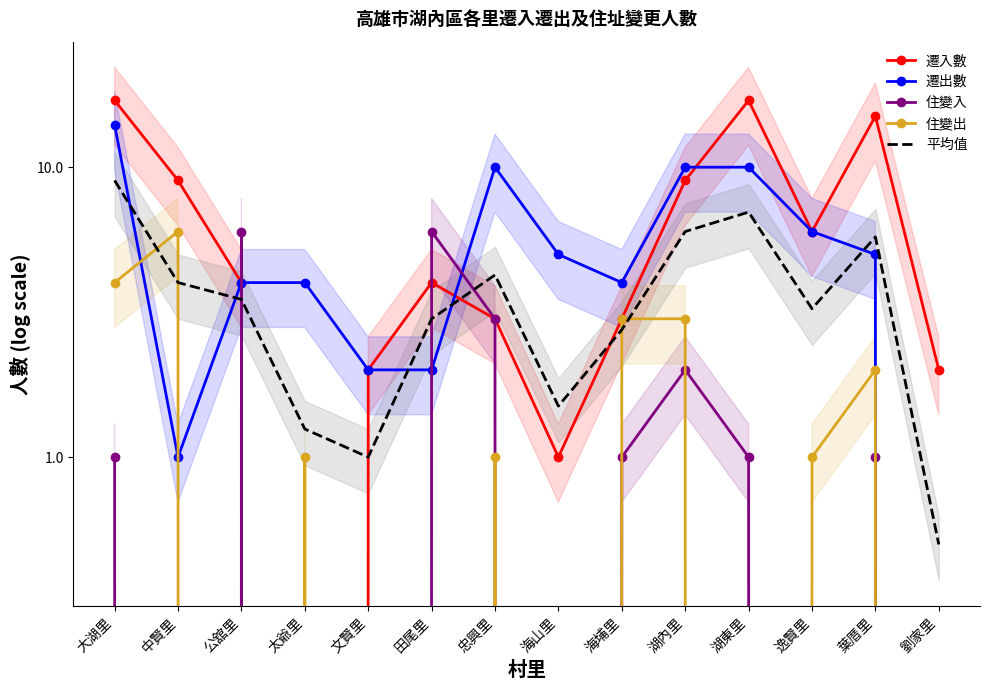

List the series in order of their peak value, lowest first.

住變入, 住變出, 平均值, 遷出數, 遷入數